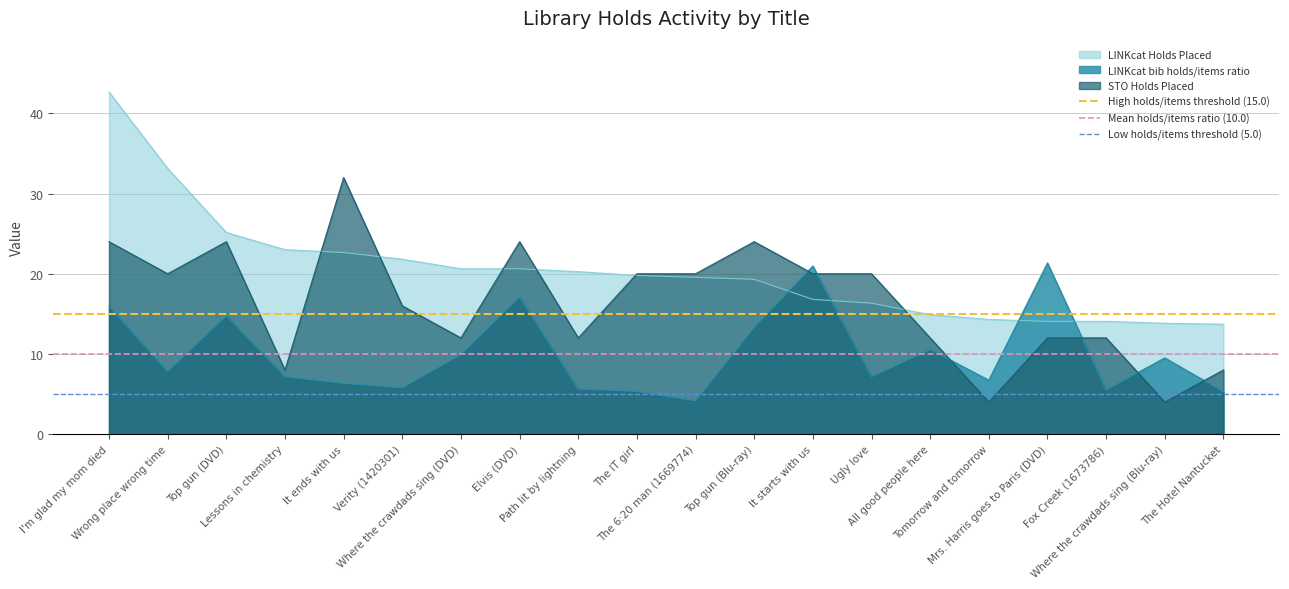

What is the label of the 2nd point from the left?

Wrong place wrong time